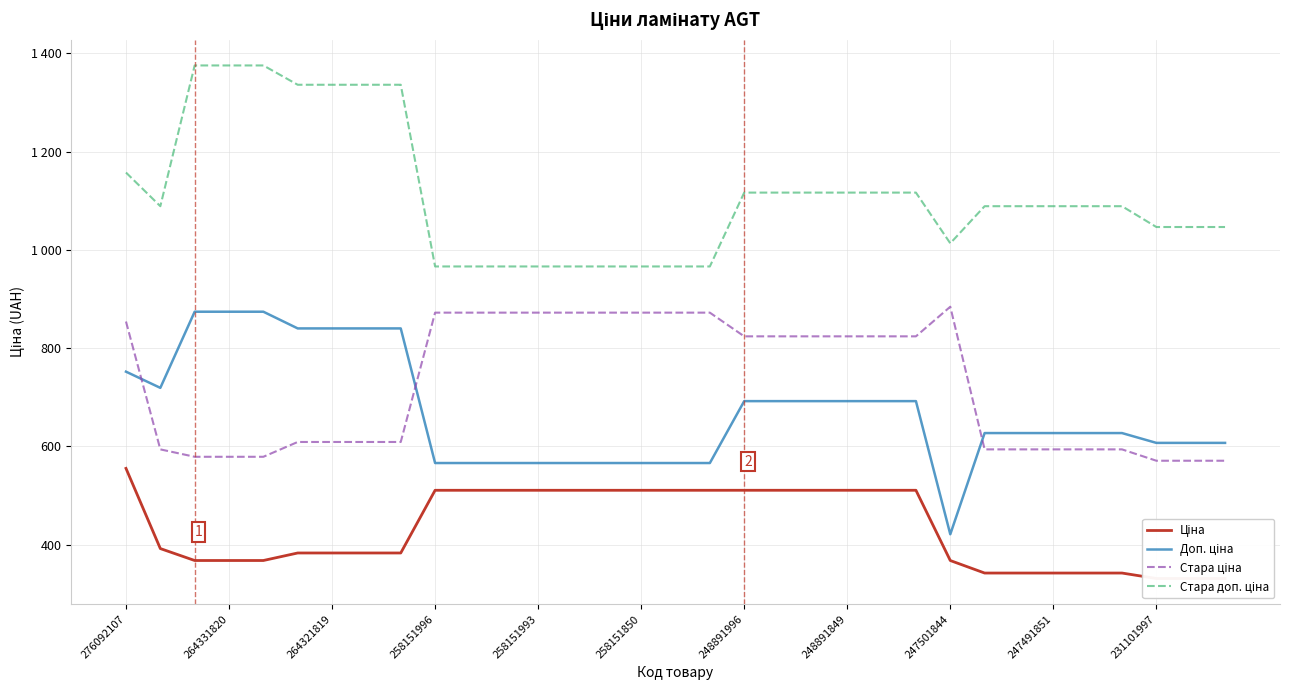

Rank the series at 264331820 from lowest to highest value.

Ціна, Стара ціна, Доп. ціна, Стара доп. ціна